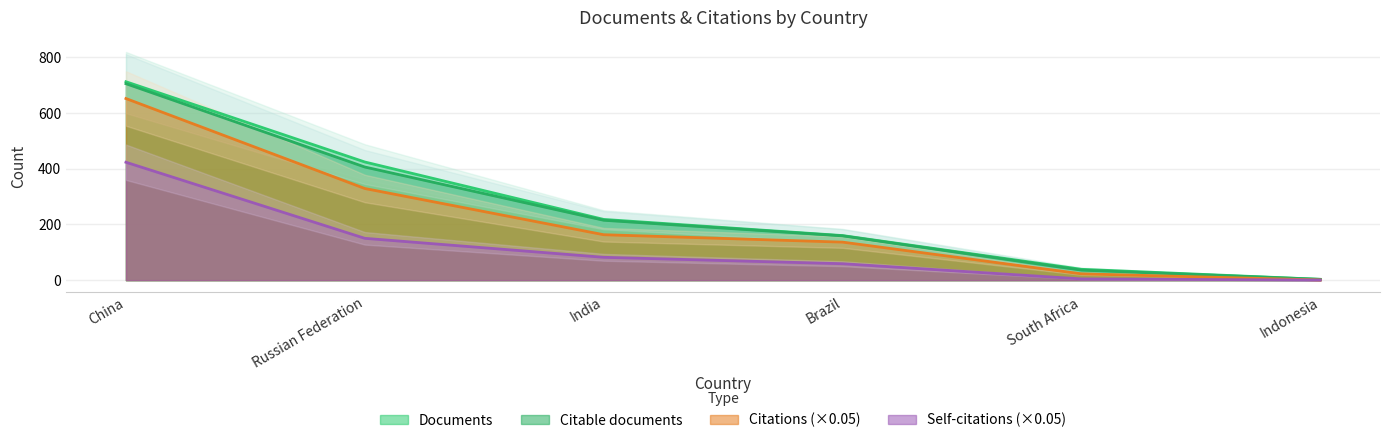

True or false: Self-citations and Citable documents intersect in this chart.

False